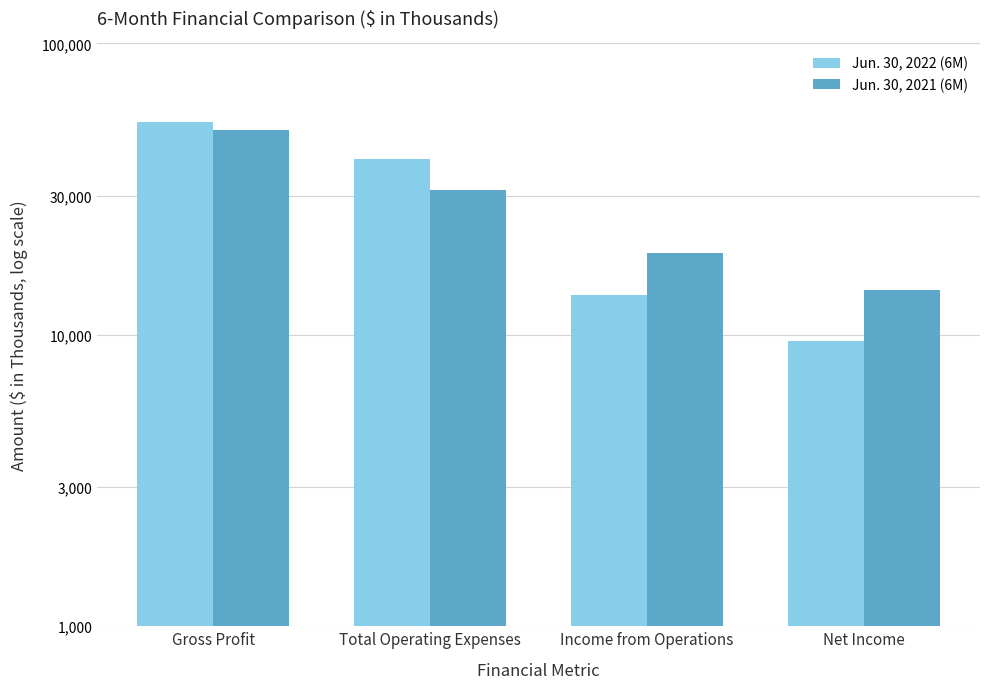

At which label does Jun. 30, 2021 (6M) first exceed 31509?

Gross Profit